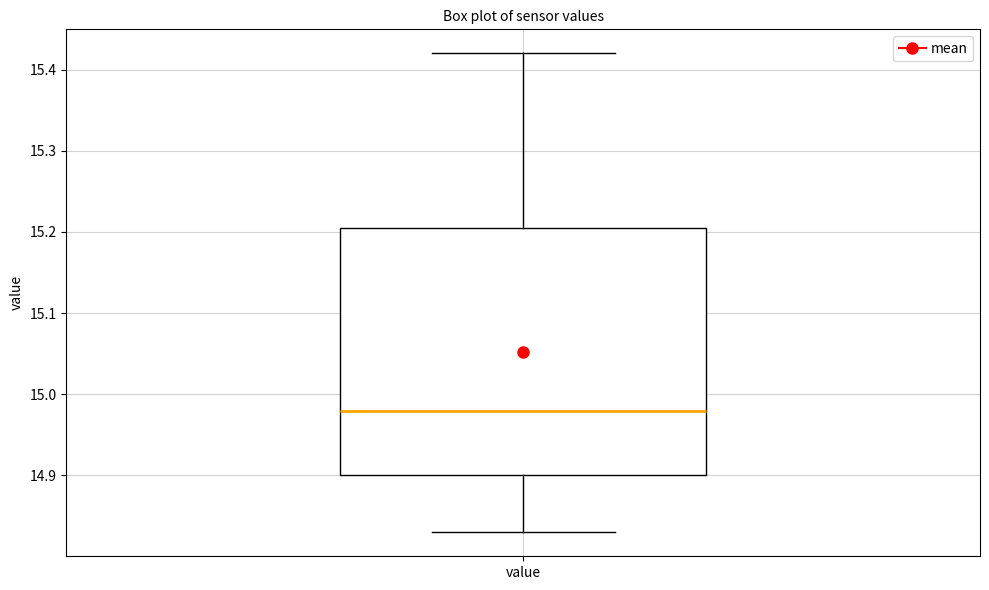

Read this box plot against the y-axis: the position of the median line, the range covered by the box, and the ends of both whiskers. The values are not printed on the chart, so give them approximately, as read against the axis.

median 14.98, box 14.90 to 15.21, whiskers 14.83 to 15.42